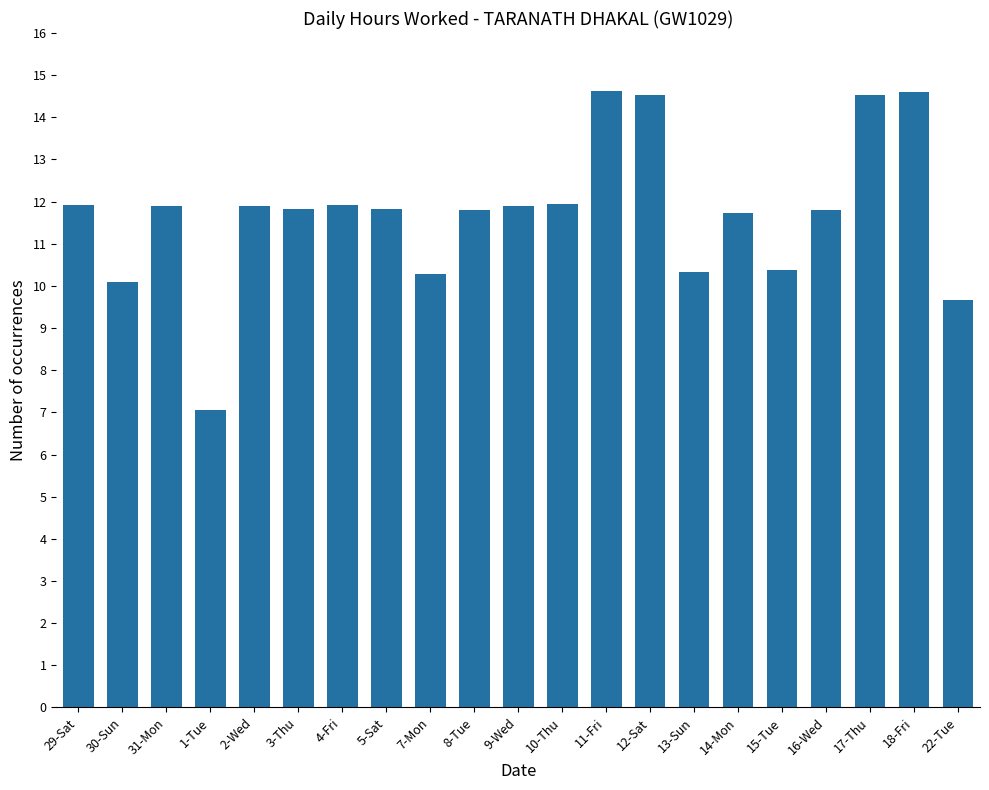

How many data points are less than 11?

6